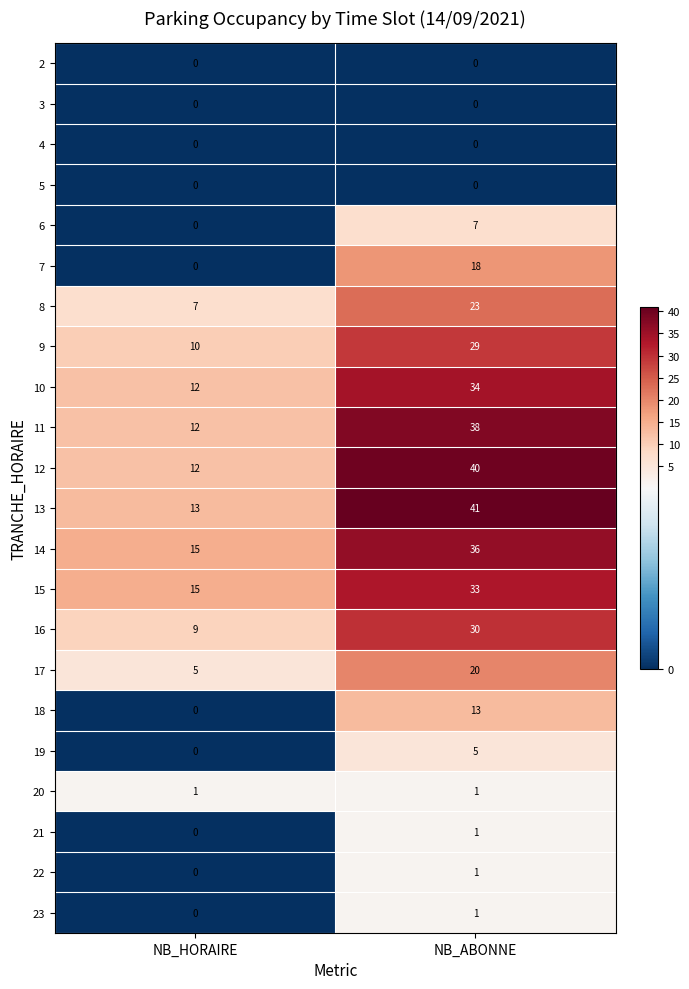

What is the spread (max minus min) of values at NB_ABONNE?

41